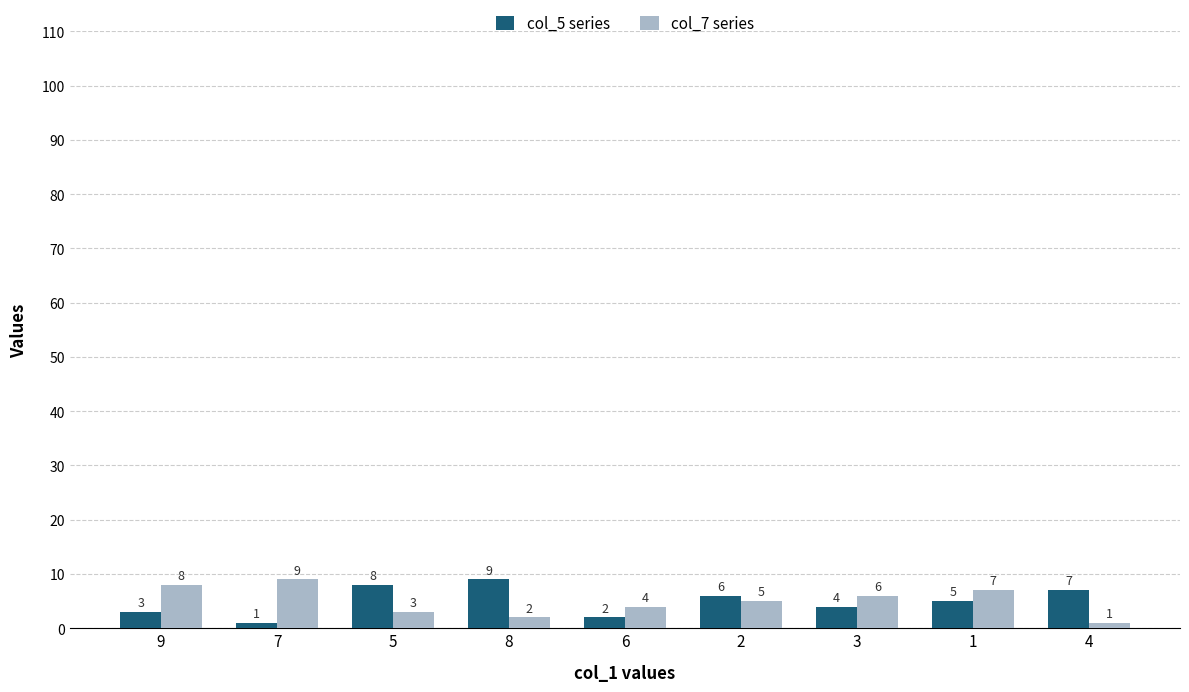

What is the difference between the highest and lowest values at 8?

7